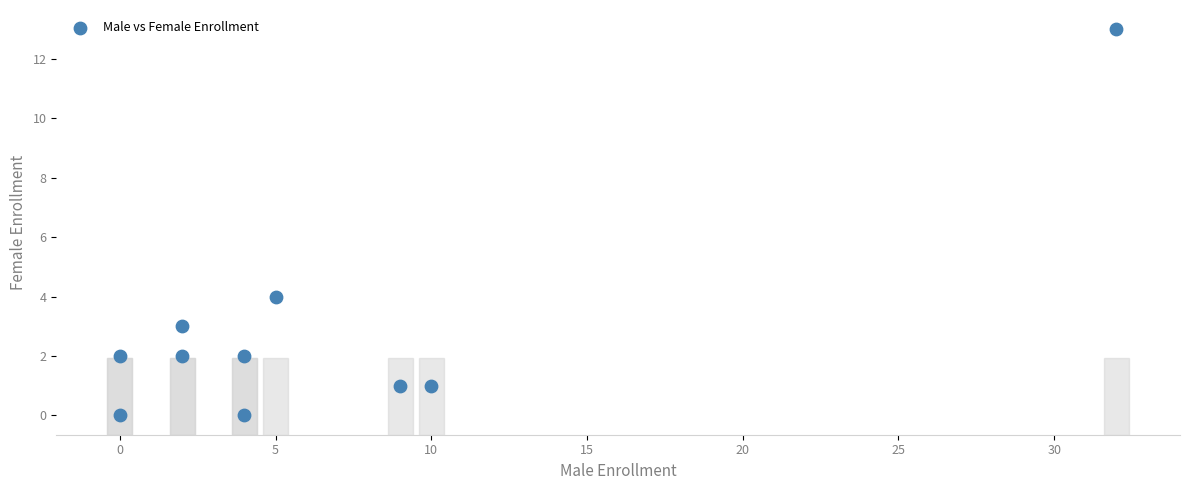

What Y value in the scatter plot is closest to 6?

4